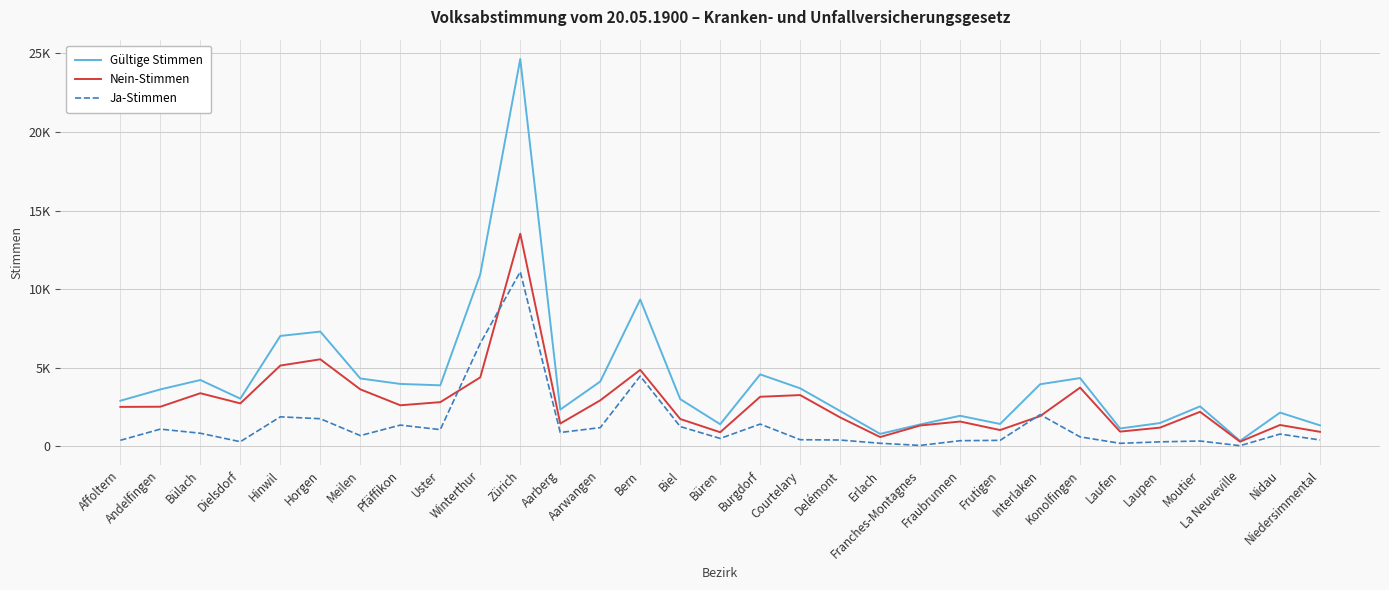

True or false: Gültige Stimmen has more than 1 interior local peaks.

True